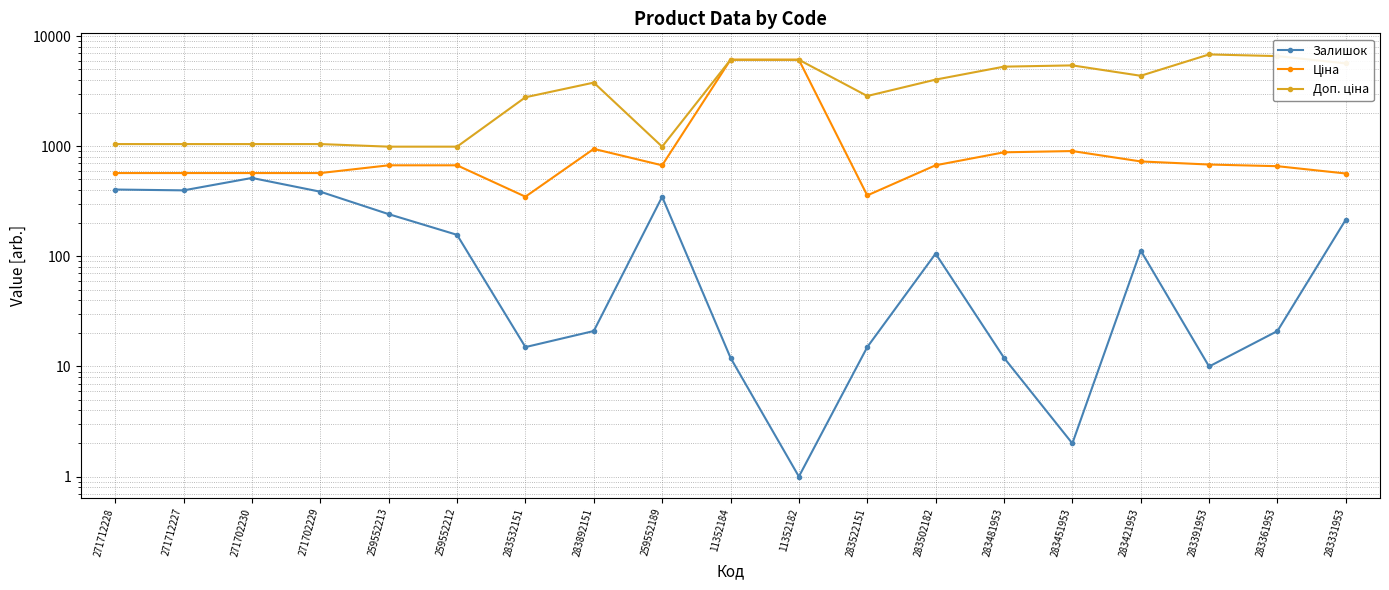

List the series in order of their peak value, highest first.

Доп. ціна, Ціна, Залишок